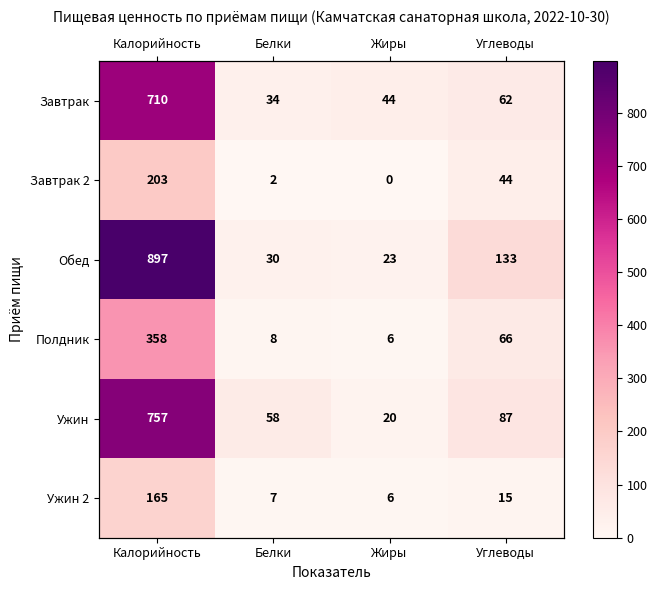

Where does the Полдник series first go above 66?

Калорийность